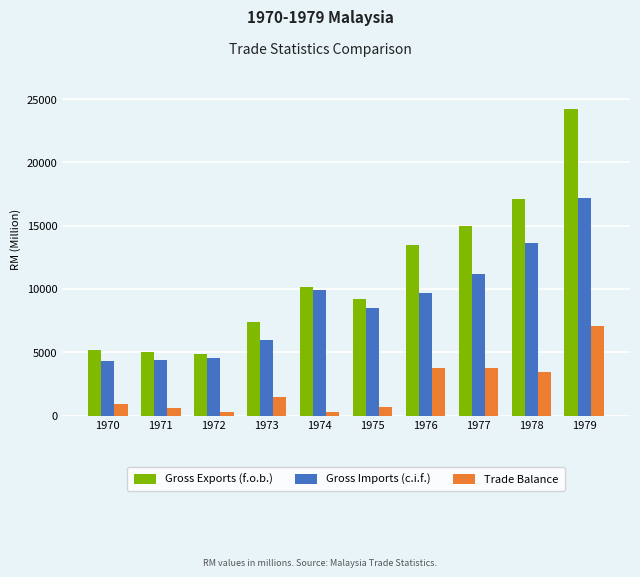

Which series changed the most between 1970 and 1977?

Gross Exports (f.o.b.)